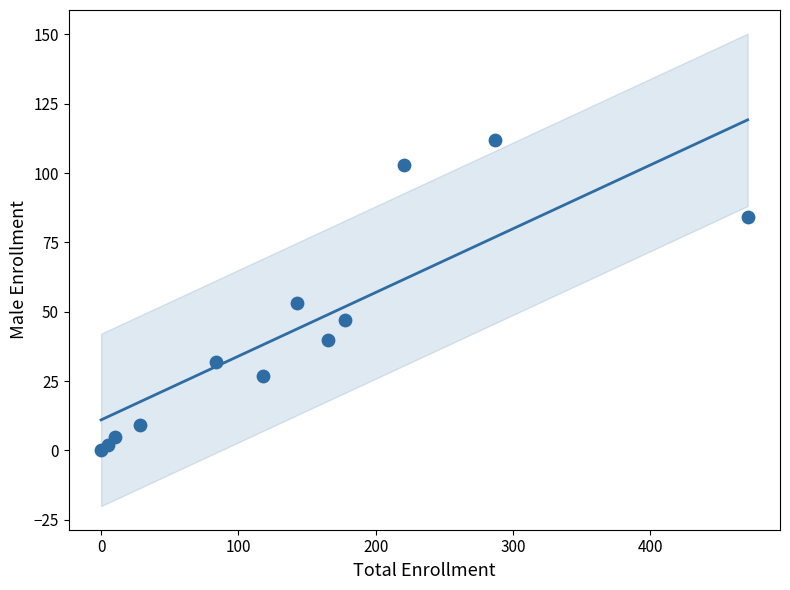

What is the range of Y values (max minus min)?

112